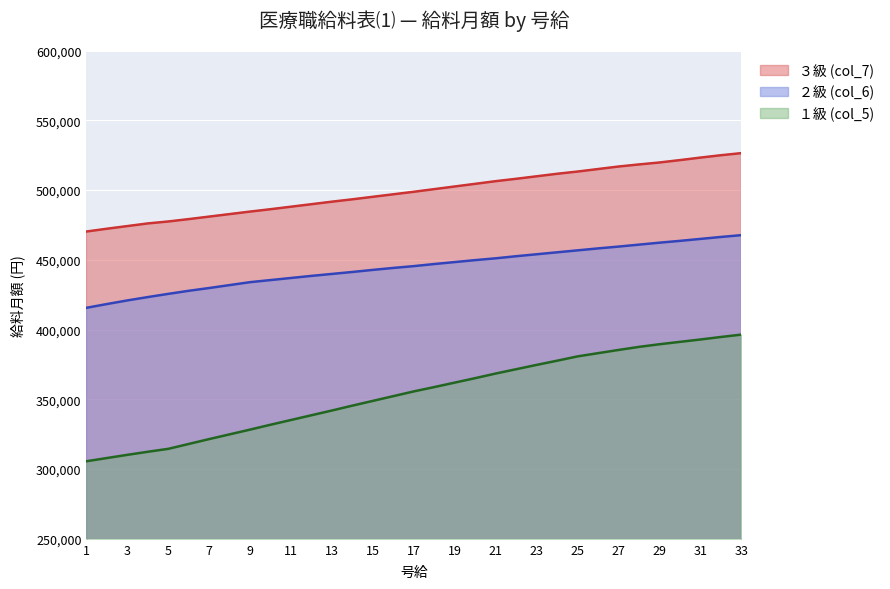

What is the value of the ２級 (col_6) point at the 28th from the left?

460900